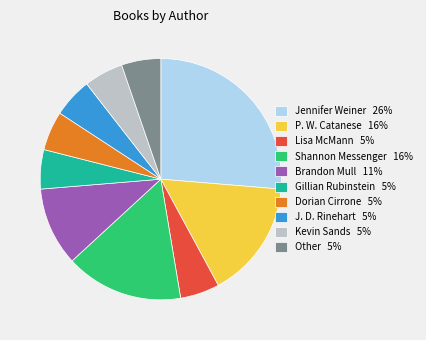

Is P. W. Catanese the majority of the pie?

No